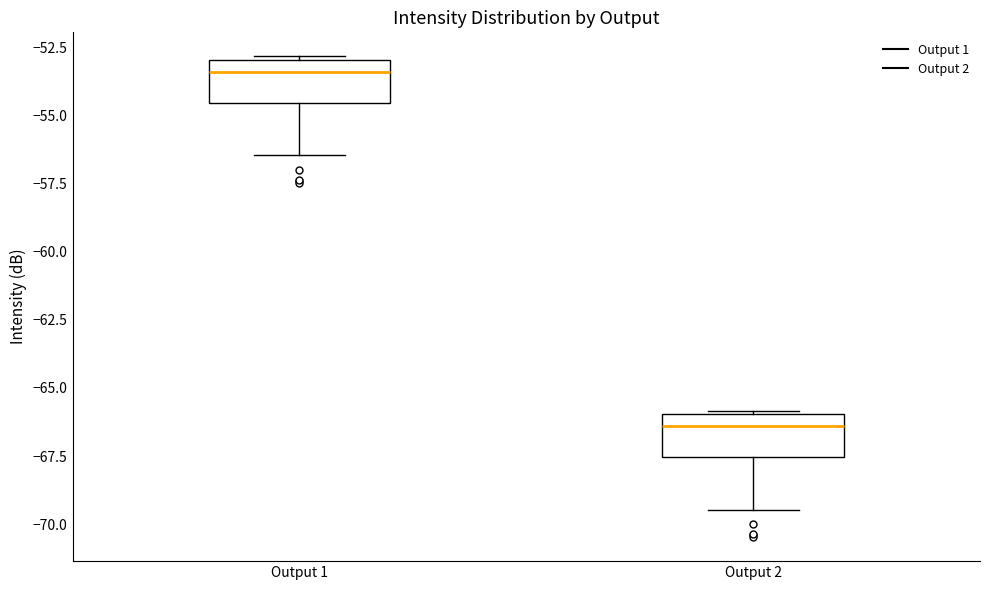

Where is the lower edge of the box for Output 2 on the y-axis? The values are not printed on the chart, so give them approximately, as read against the axis.

-67.5